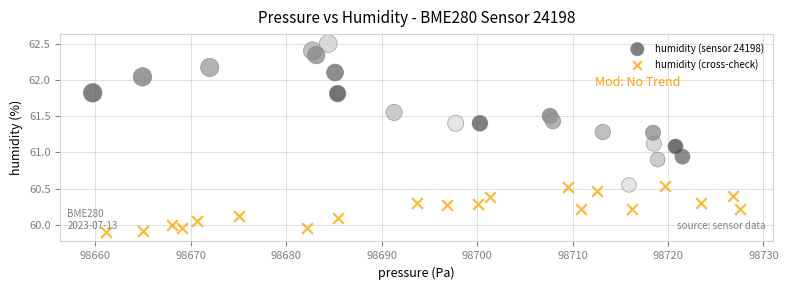

Which series reaches the minimum Y coordinate?

humidity (cross-check)